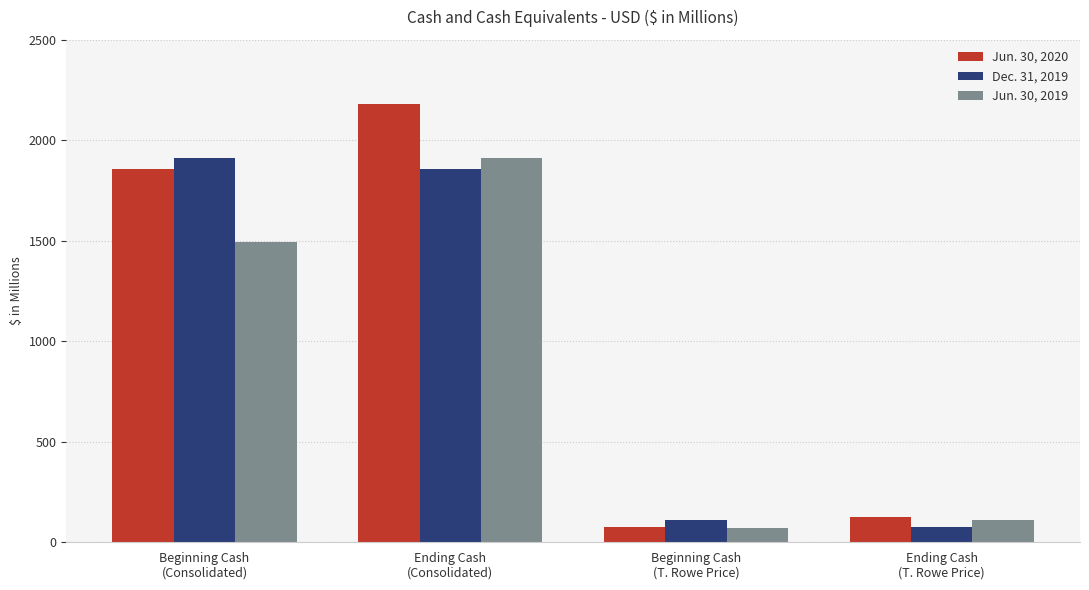

At which label does Jun. 30, 2019 reach its minimum?

Beginning Cash
(T. Rowe Price)